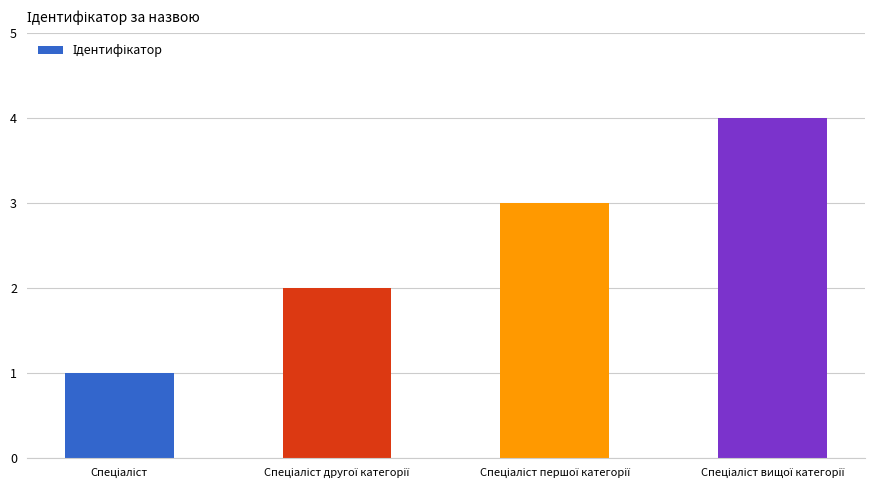

What is the maximum value shown in the chart?

4